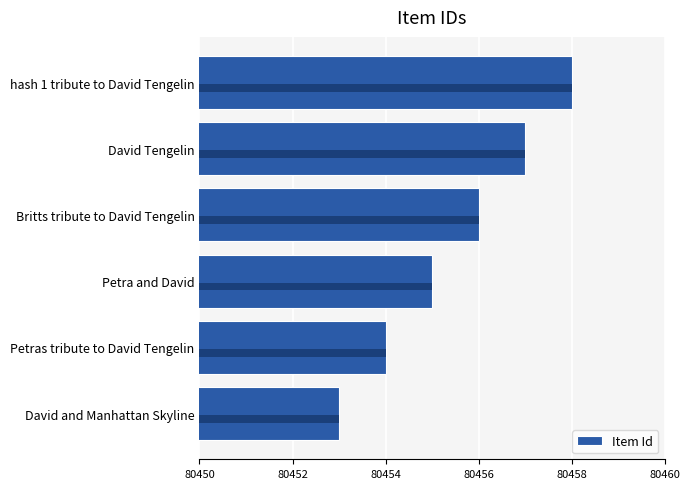

Reading left to right, extract all data points from this chart.

80453	80454	80455	80456	80457	80458